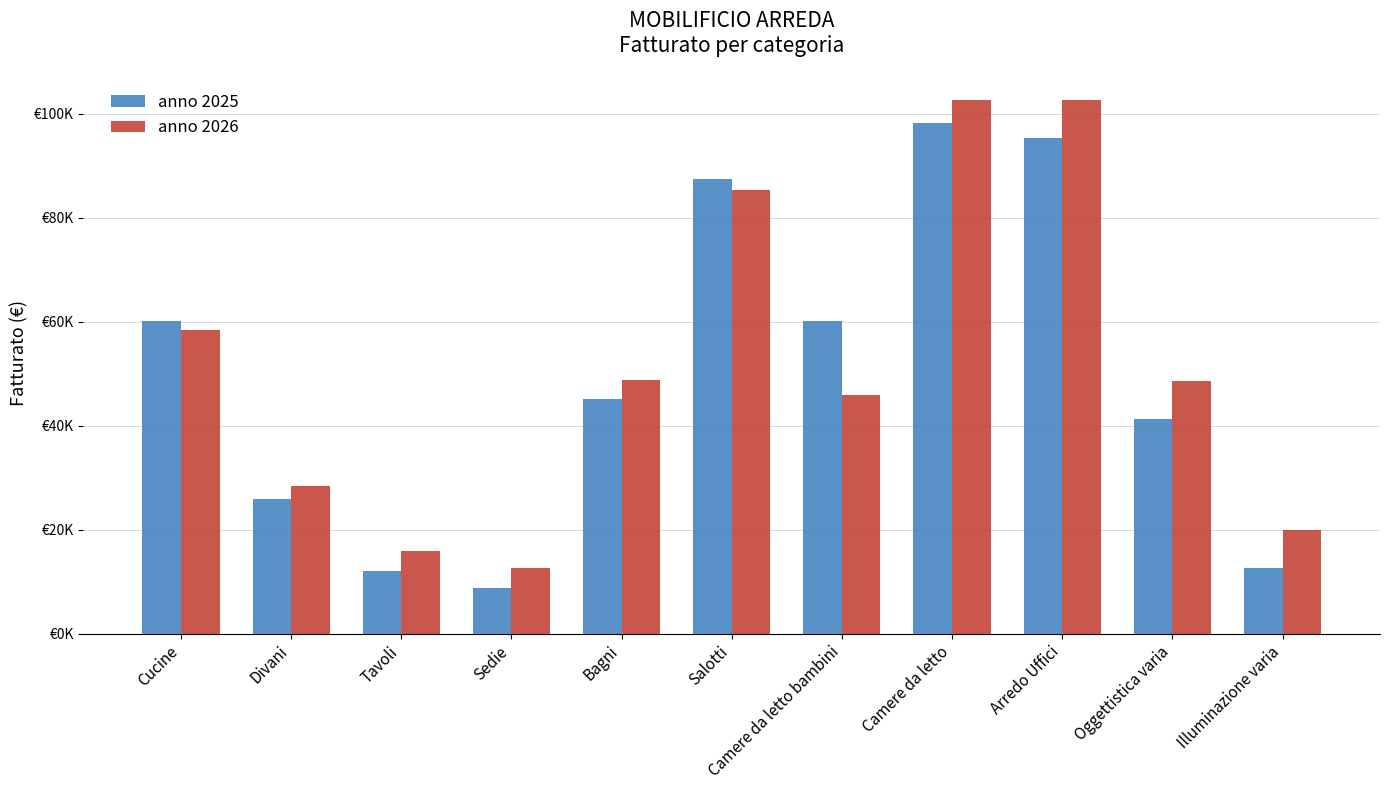

At how many categories does at least one series exceed 93333?

2